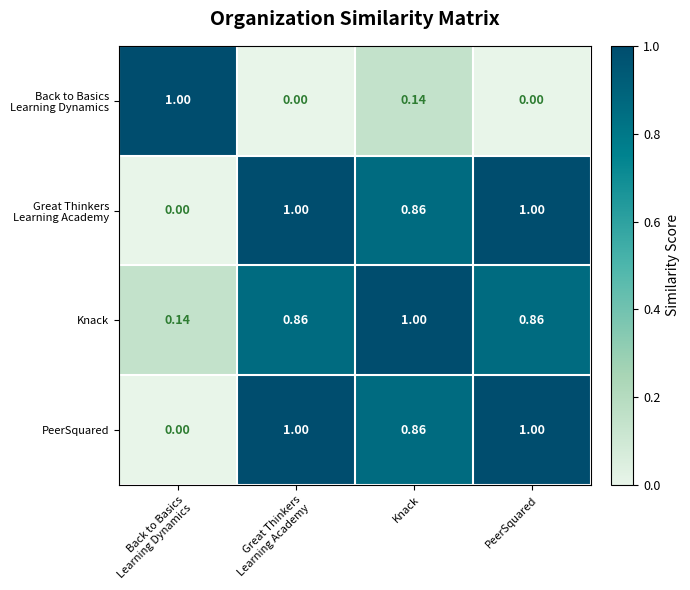

Which series has the largest total across all categories?

Great Thinkers Learning Academy